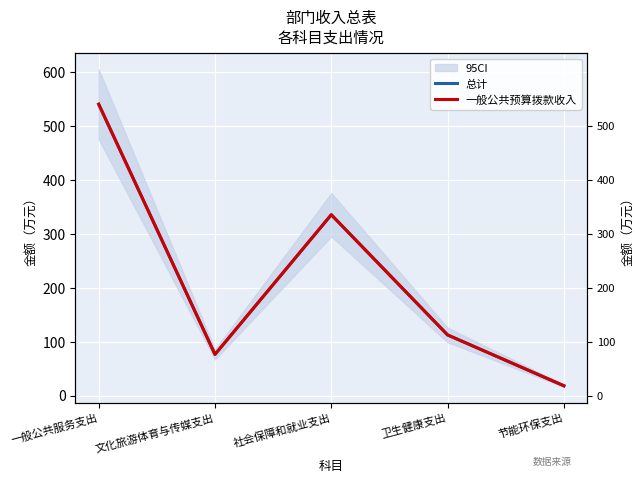

What are all the series names shown in the legend?

总计, 一般公共预算拨款收入